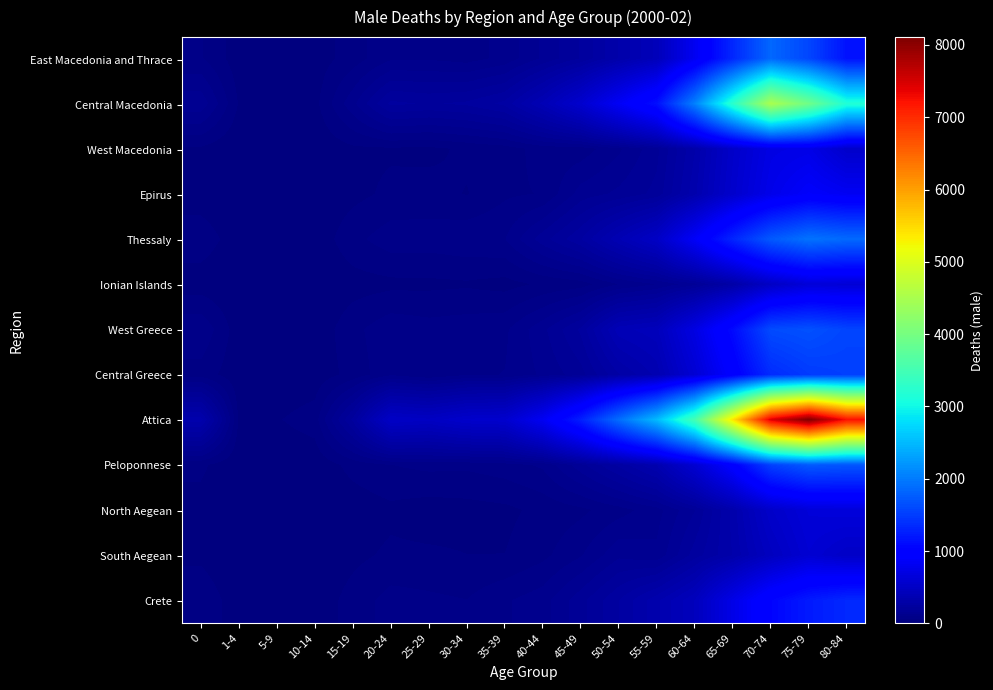

Rank the series at 65-69 from highest to lowest value.

Attica, Central Macedonia, East Macedonia and Thrace, Thessaly, West Greece, Peloponnese, Central Greece, Crete, Epirus, West Macedonia, North Aegean, South Aegean, Ionian Islands